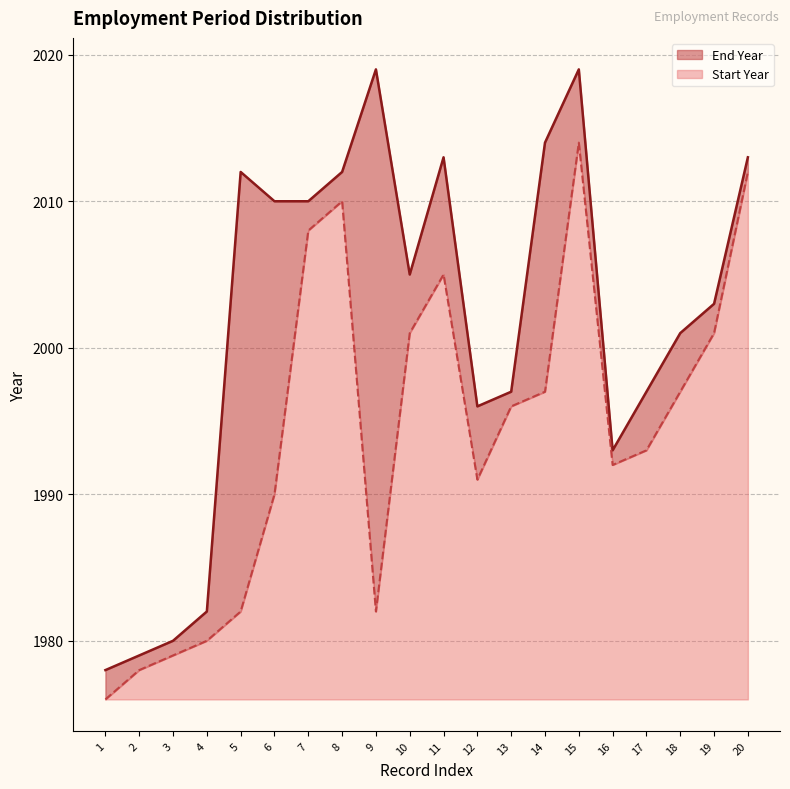

The Start Year series shows 0 at 1. True or false?

True